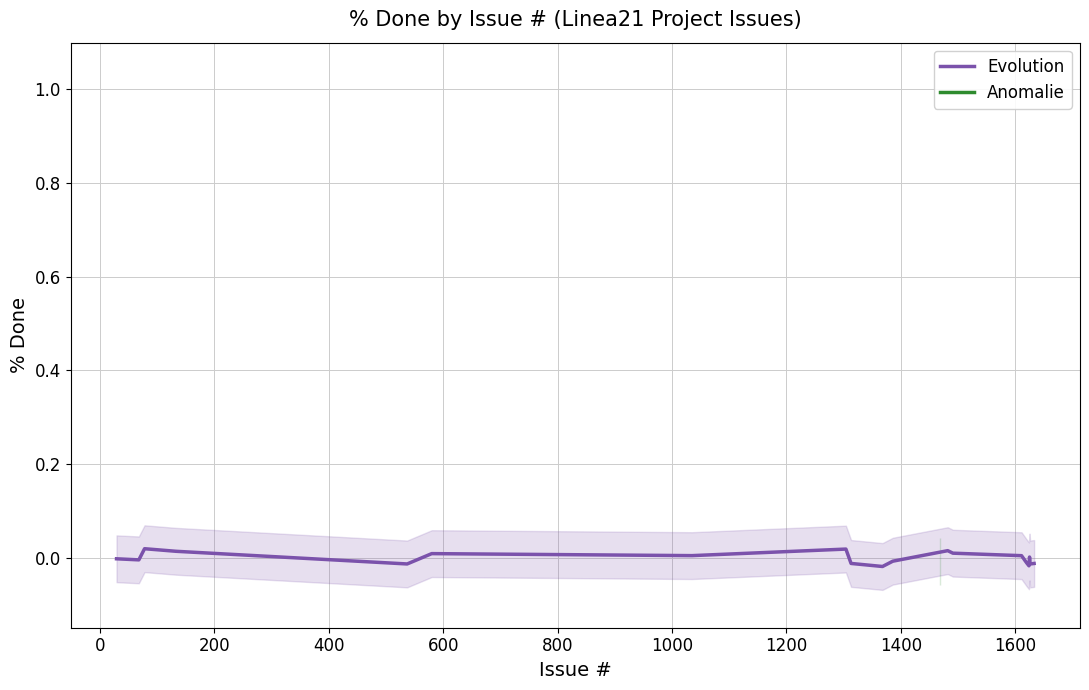

True or false: there are more than 0 points higher than both neighbors.

True